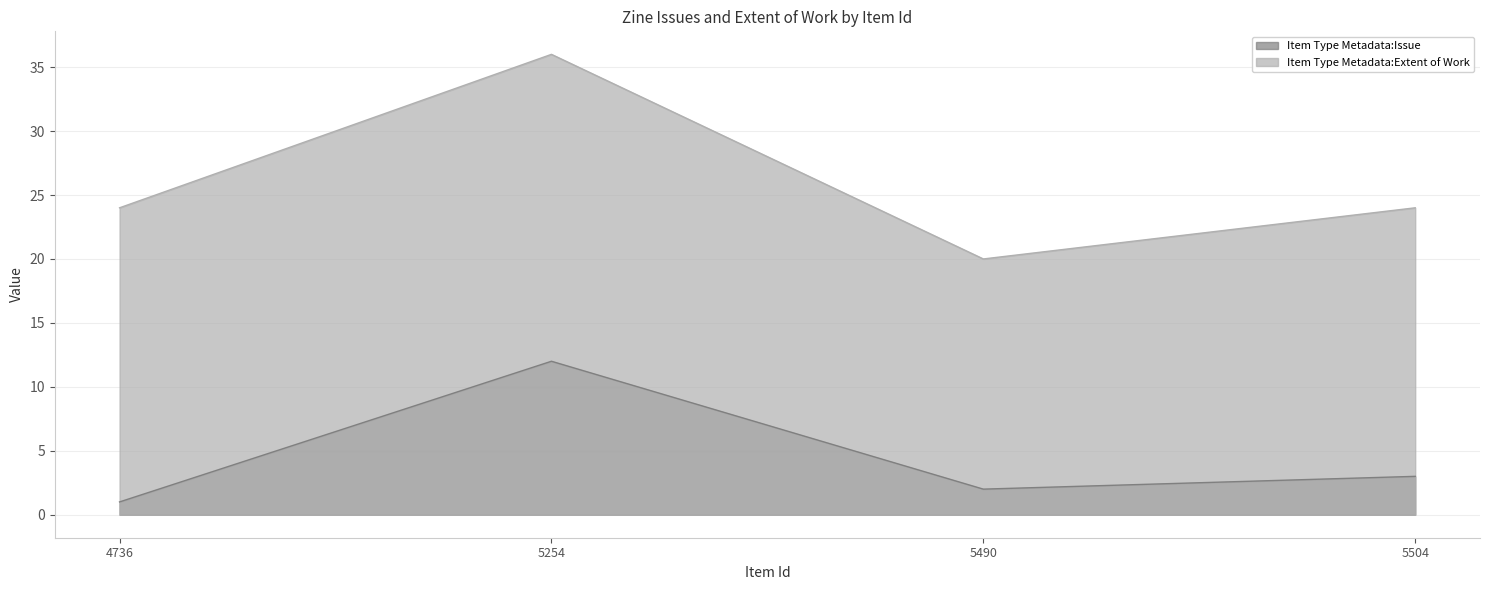

How many categories are shown in the chart?

4